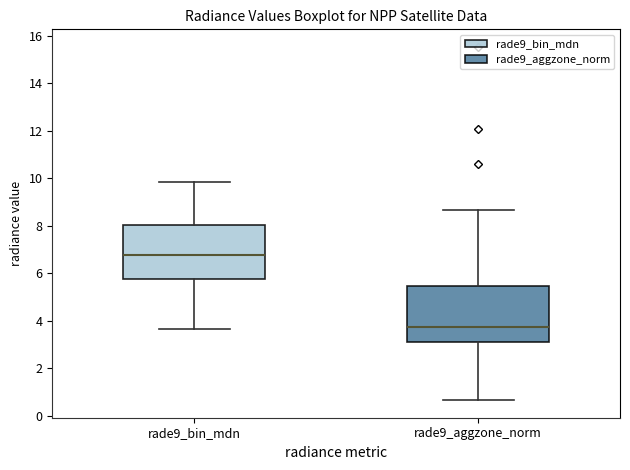

Where is the lower edge of the box for rade9_bin_mdn on the y-axis? The values are not printed on the chart, so give them approximately, as read against the axis.

5.8